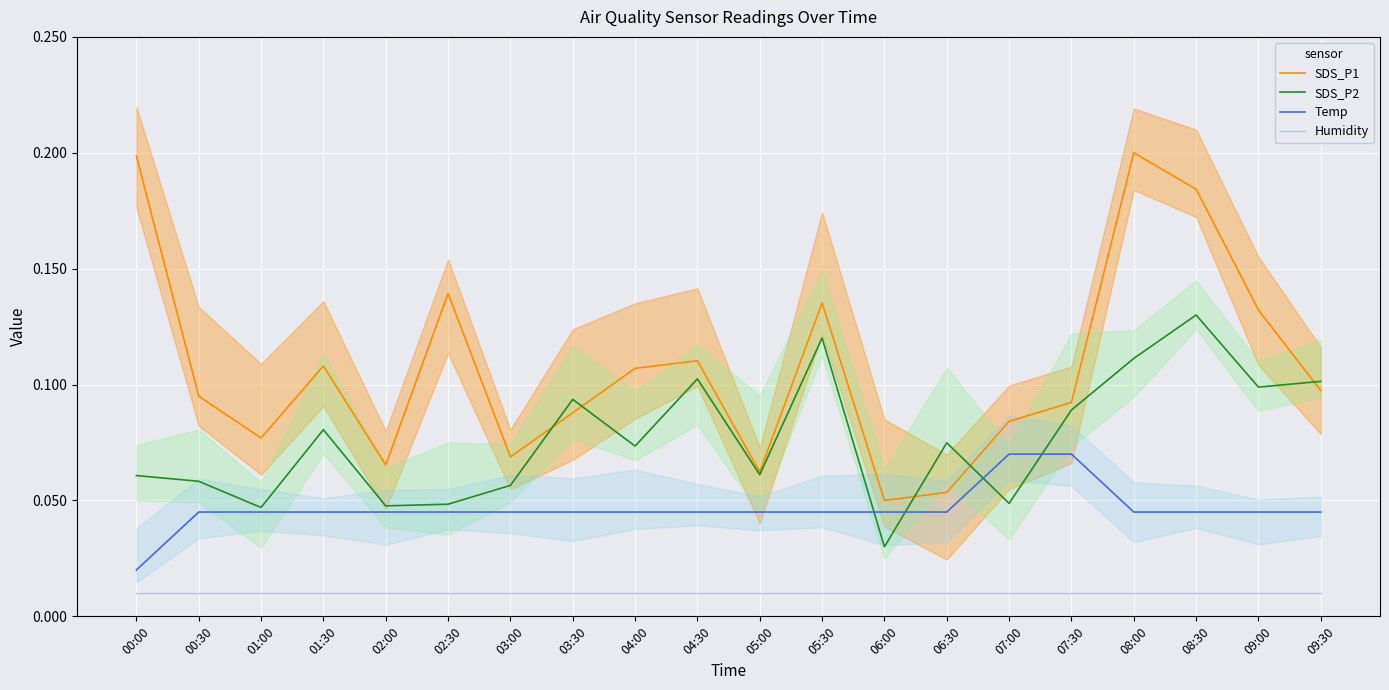

Reading left to right, transcribe all the data shown in this chart.

SDS_P1: 00:00=0.2	00:30=0.1	01:00=0.1	01:30=0.1	02:00=0.1	02:30=0.1	03:00=0.1	03:30=0.1	04:00=0.1	04:30=0.1	05:00=0.1	05:30=0.1	06:00=0.1	06:30=0.1	07:00=0.1	07:30=0.1	08:00=0.2	08:30=0.2	09:00=0.1	09:30=0.1
SDS_P2: 00:00=0.1	00:30=0.1	01:00=0.0	01:30=0.1	02:00=0.0	02:30=0.0	03:00=0.1	03:30=0.1	04:00=0.1	04:30=0.1	05:00=0.1	05:30=0.1	06:00=0.0	06:30=0.1	07:00=0.0	07:30=0.1	08:00=0.1	08:30=0.1	09:00=0.1	09:30=0.1
Temp: 00:00=0.0	00:30=0.0	01:00=0.0	01:30=0.0	02:00=0.0	02:30=0.0	03:00=0.0	03:30=0.0	04:00=0.0	04:30=0.0	05:00=0.0	05:30=0.0	06:00=0.0	06:30=0.0	07:00=0.1	07:30=0.1	08:00=0.0	08:30=0.0	09:00=0.0	09:30=0.0
Humidity: 00:00=0.0	00:30=0.0	01:00=0.0	01:30=0.0	02:00=0.0	02:30=0.0	03:00=0.0	03:30=0.0	04:00=0.0	04:30=0.0	05:00=0.0	05:30=0.0	06:00=0.0	06:30=0.0	07:00=0.0	07:30=0.0	08:00=0.0	08:30=0.0	09:00=0.0	09:30=0.0